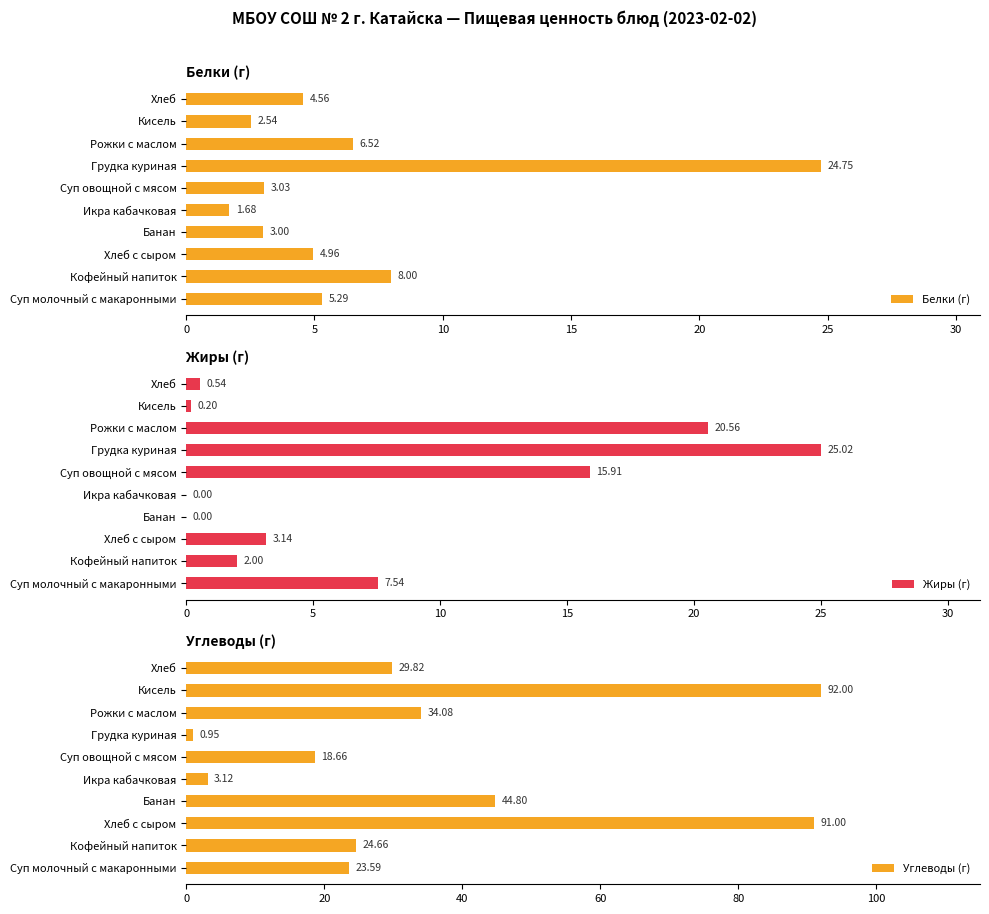

How many bars are there in total?

30